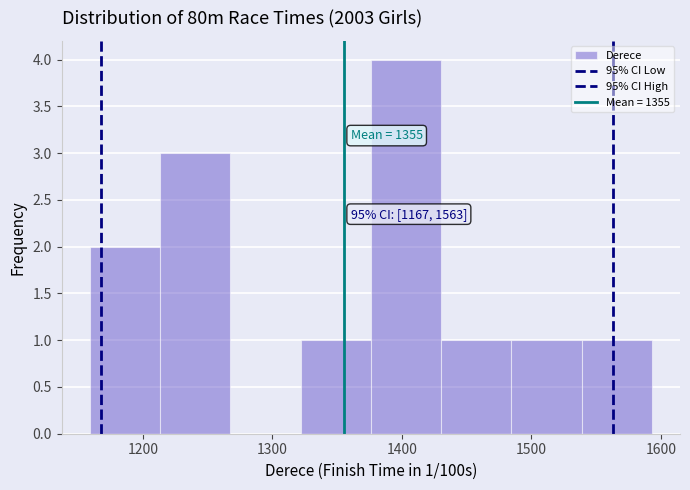

Which range on the x-axis has the tallest bar?

1380 to 1430